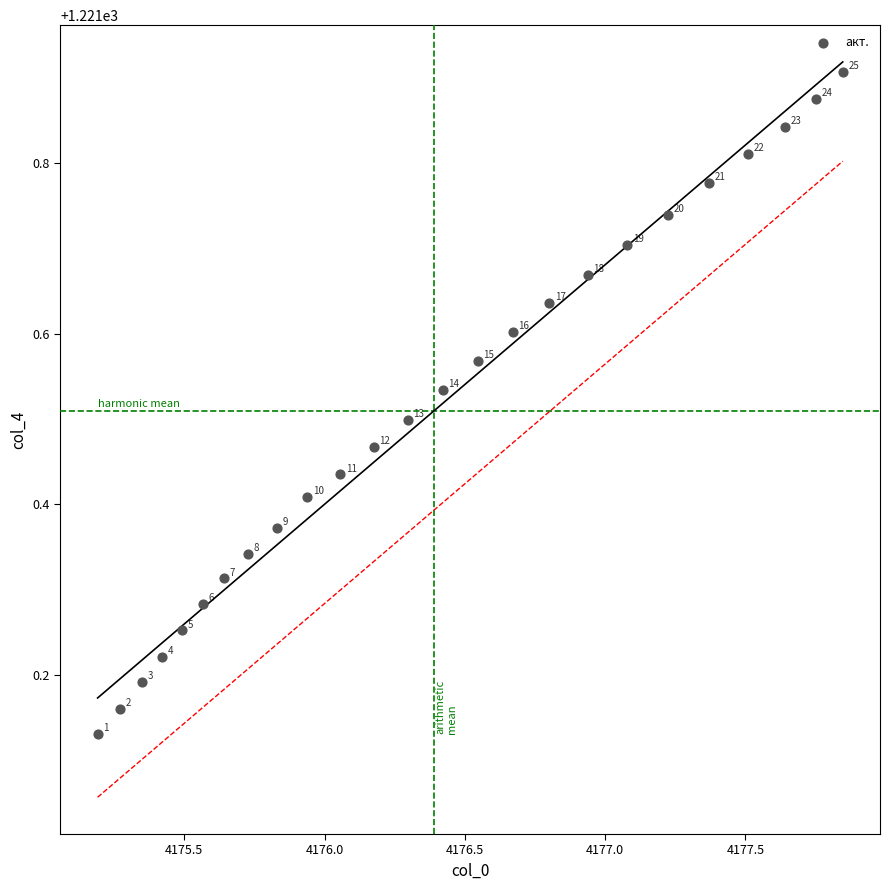

What is the range of Y values (max minus min)?

0.8